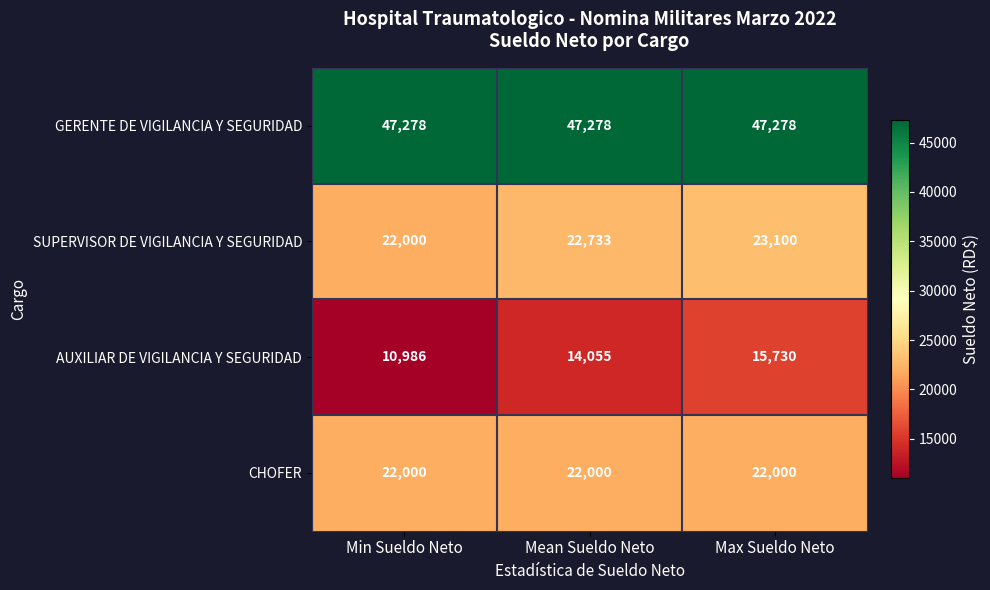

What is the sum of the SUPERVISOR DE VIGILANCIA Y SEGURIDAD values at Min Sueldo Neto and Mean Sueldo Neto?

44733